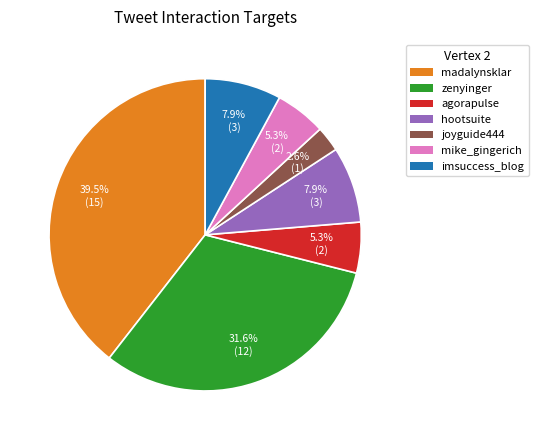

Combined, what portion of the pie is agorapulse and imsuccess_blog?

13.2%